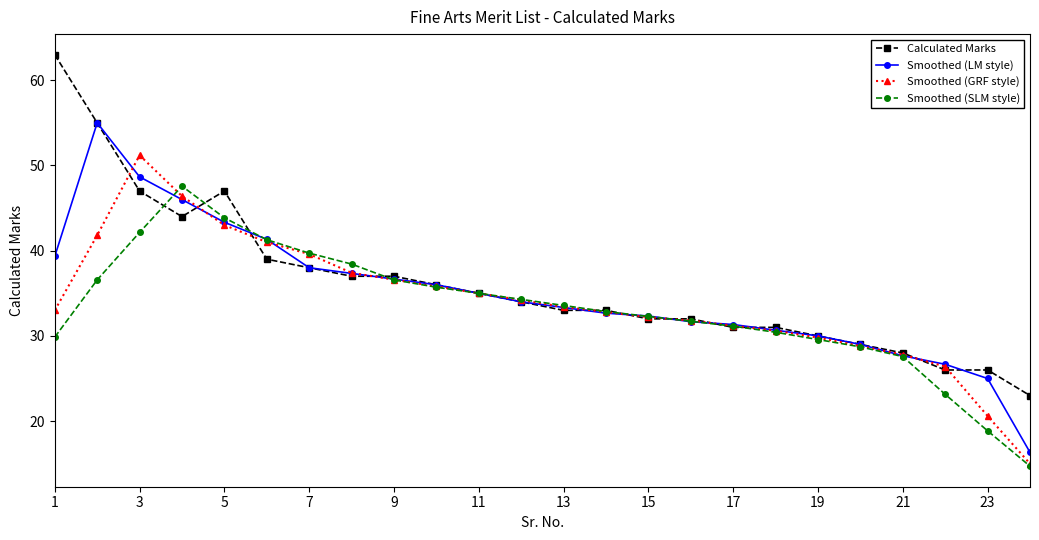

What is the lowest value of the Smoothed (SLM style) series?

14.7